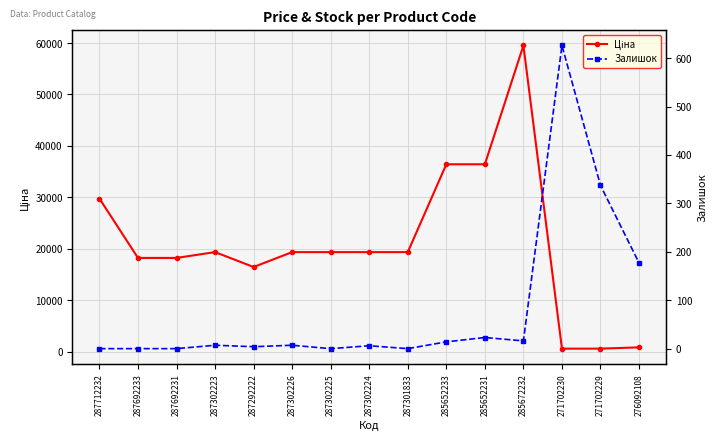

How many interior local valleys does the Залишок series have?

4